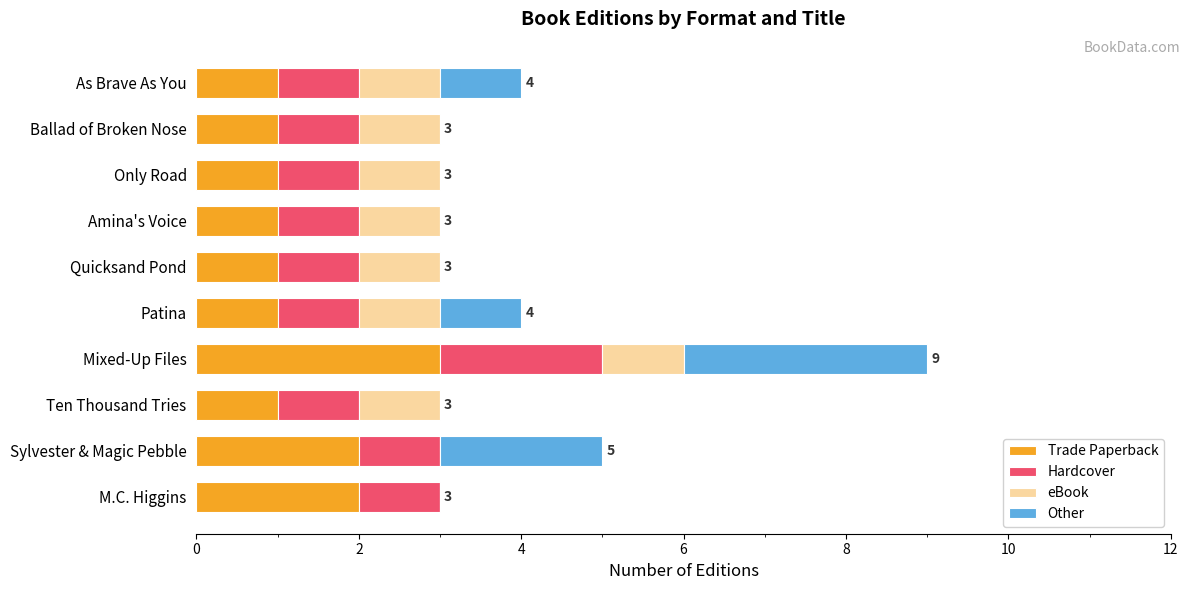

What is the total value across all series at M.C. Higgins?

3